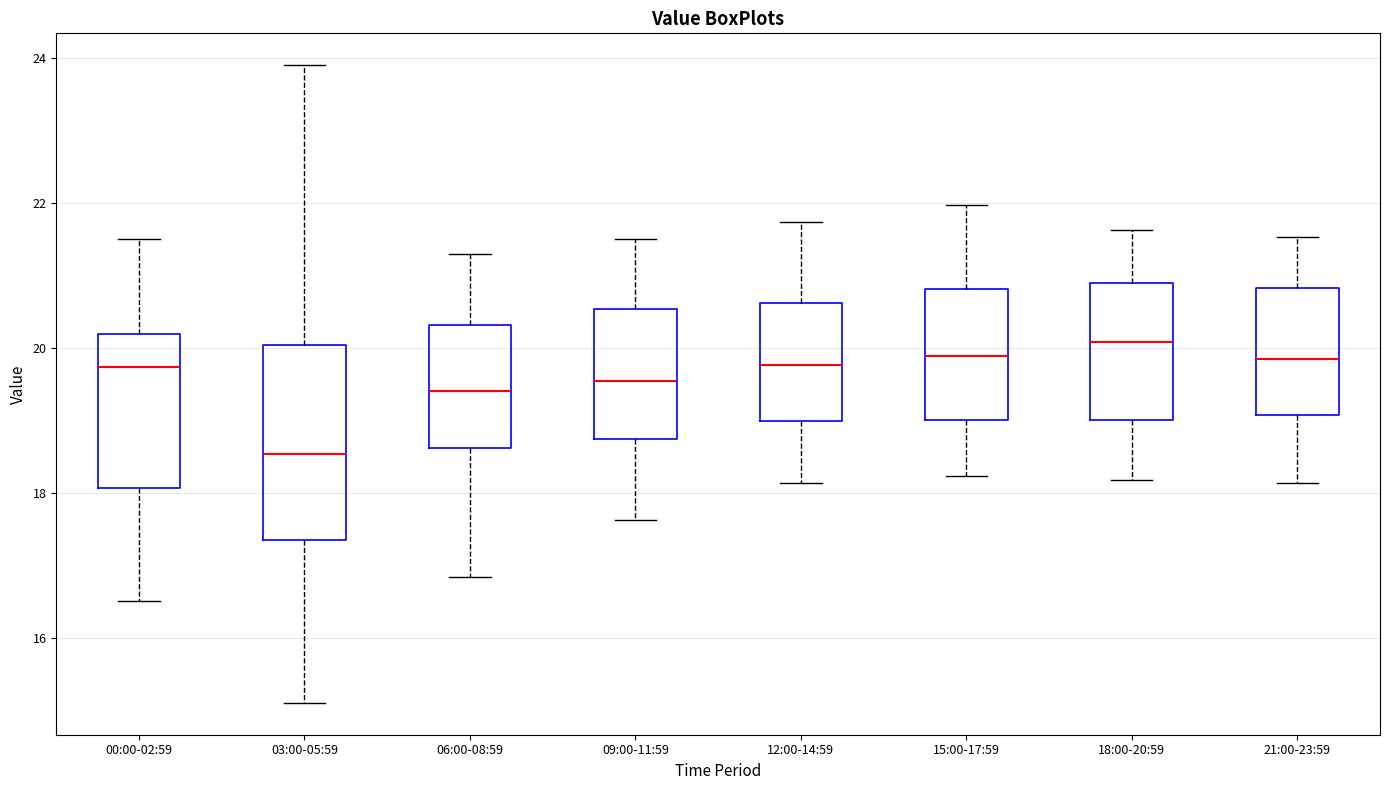

Where does the upper whisker of the box for 15:00-17:59 end on the y-axis? The values are not printed on the chart, so give them approximately, as read against the axis.

22.0